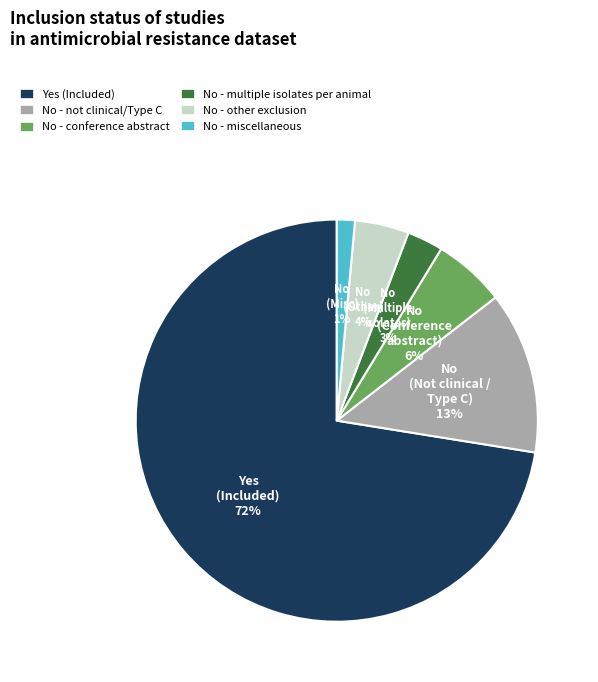

The No - miscellaneous slice represents 12% of the pie. True or false?

False